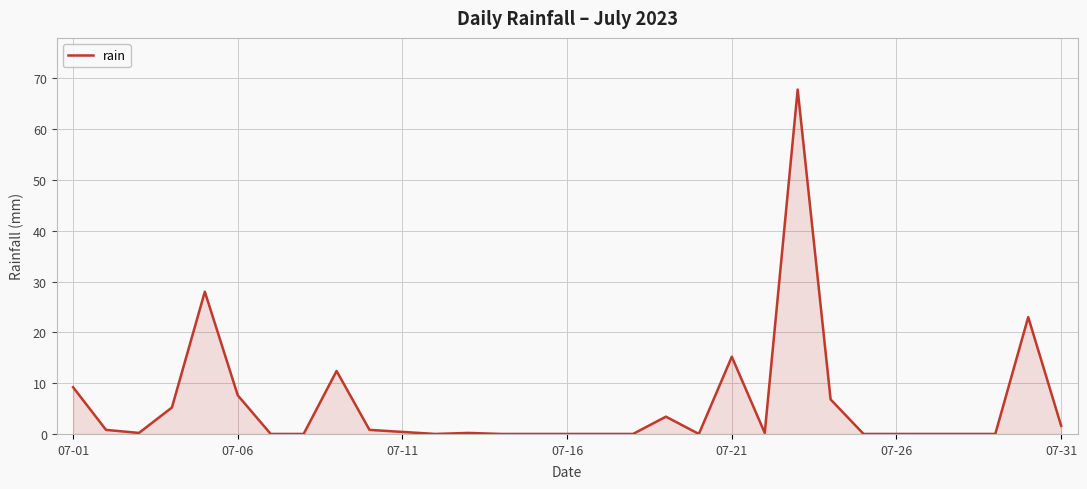

What is the greatest value displayed?

67.8